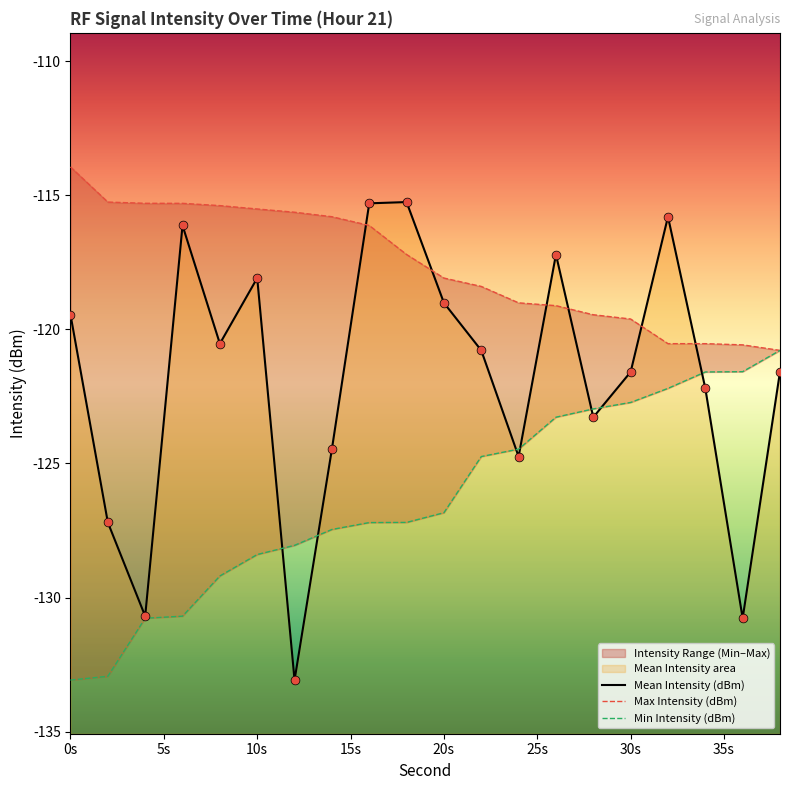

Is the value of Mean Intensity (dBm) at 0 greater than the value of Max Intensity (dBm) at 22?

No